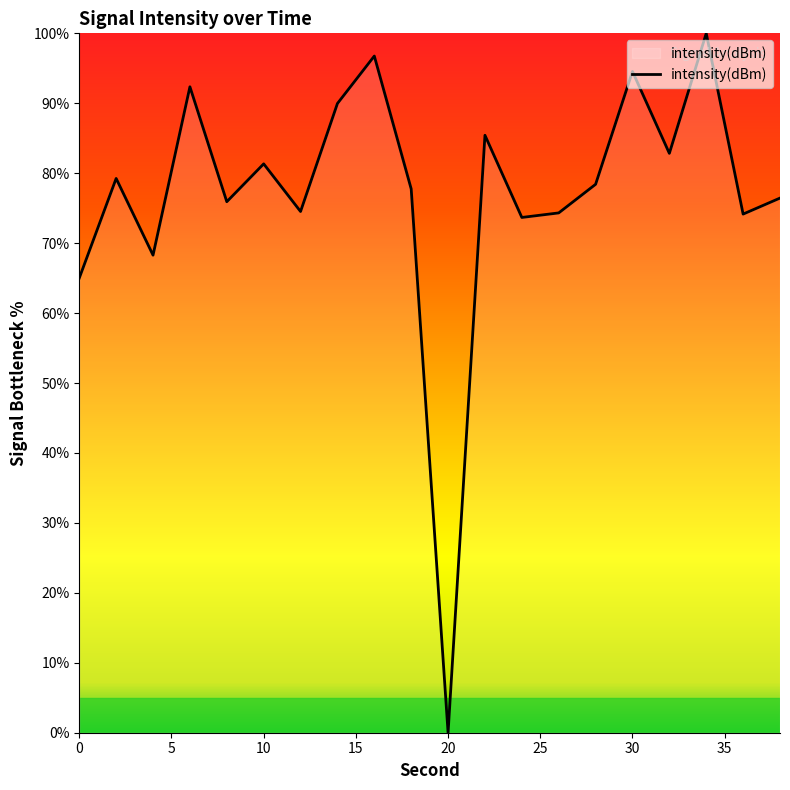

What is the difference between the maximum and minimum values?

100.0